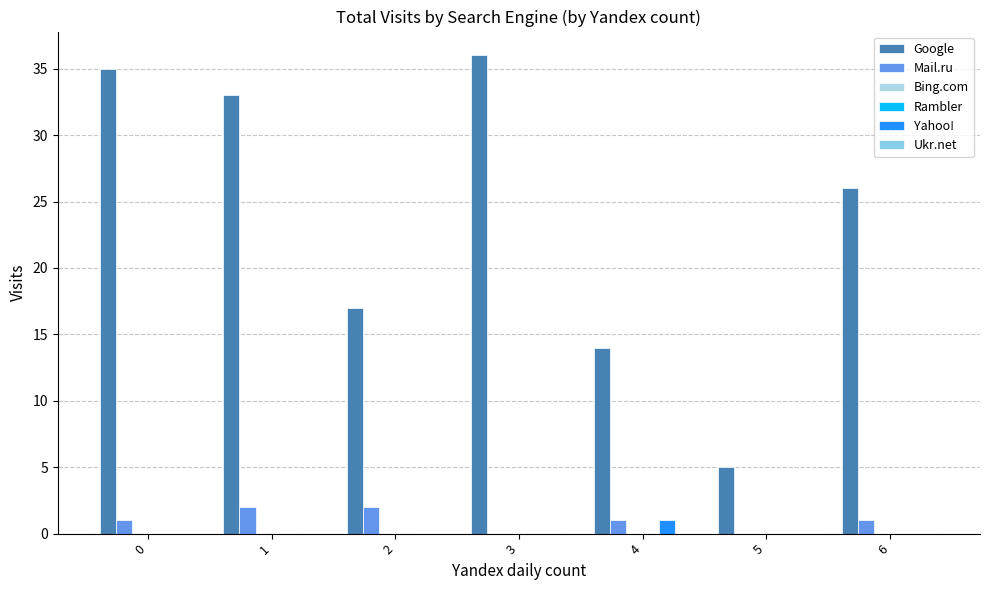

At which category does the chart reach its peak across all series?

3